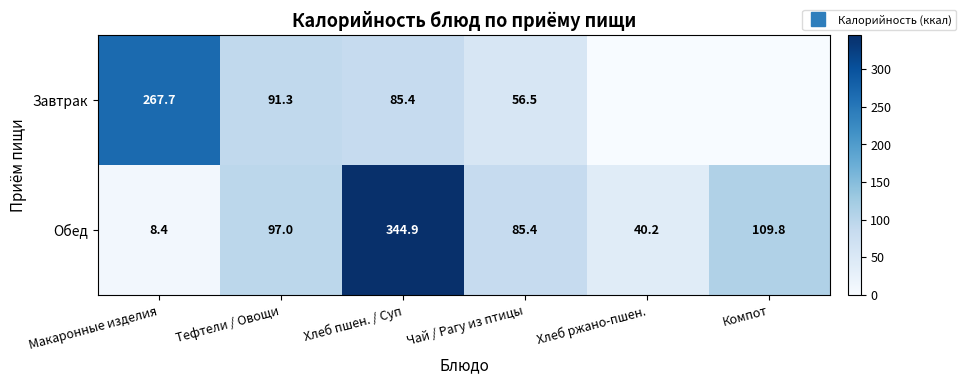

What is the greatest value displayed?

344.9